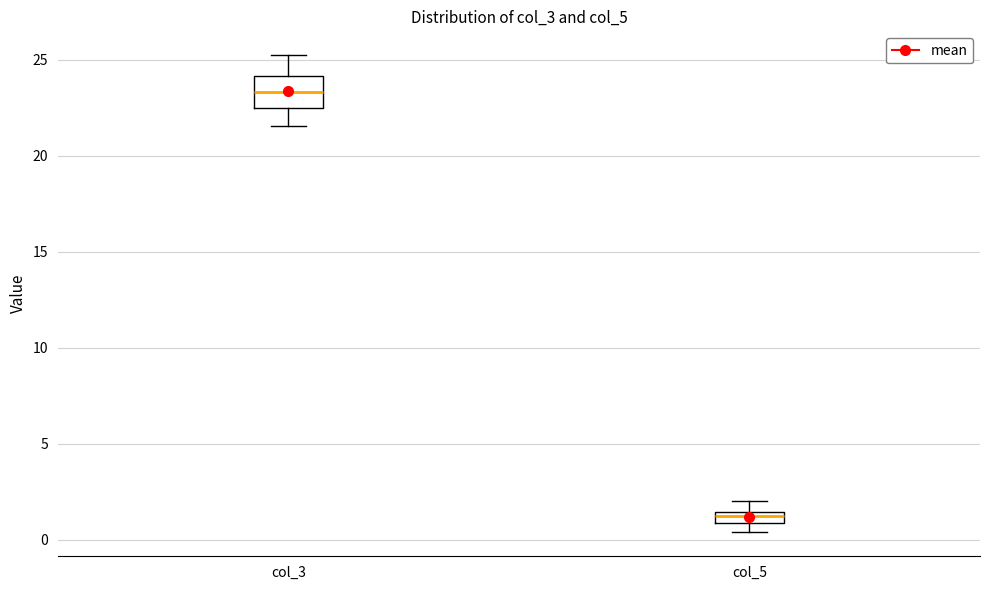

Which box is the tallest, from its lower edge to its upper edge?

col_3